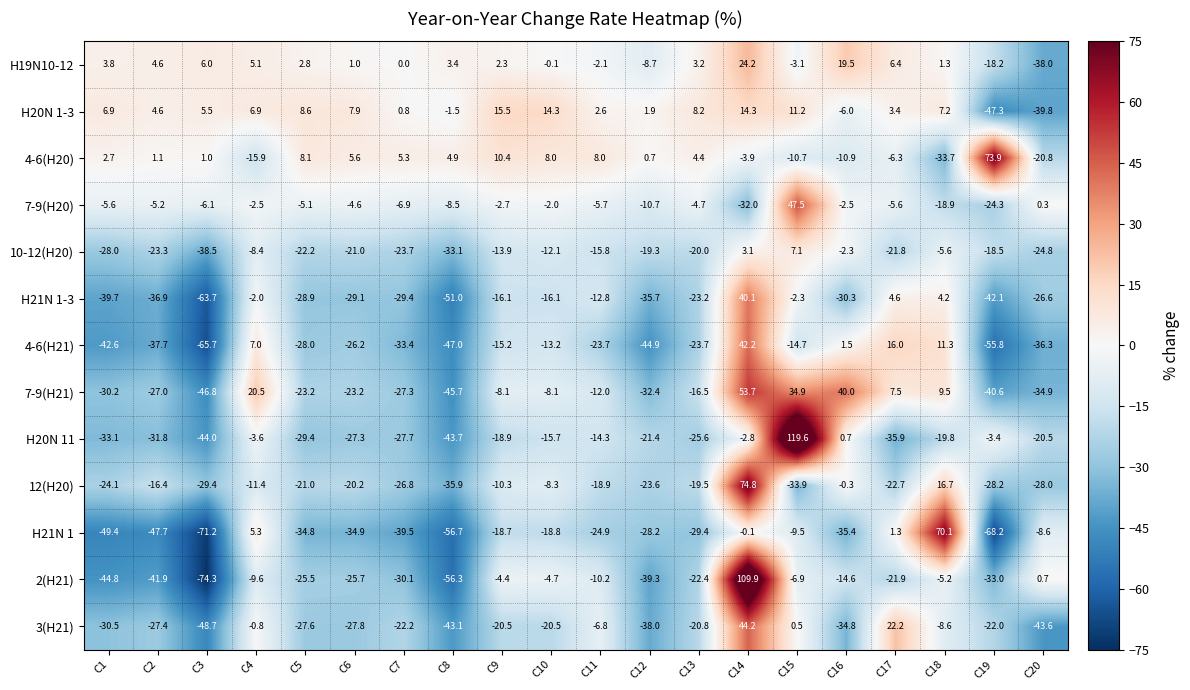

Which series has the largest range (max minus min)?

2(H21)